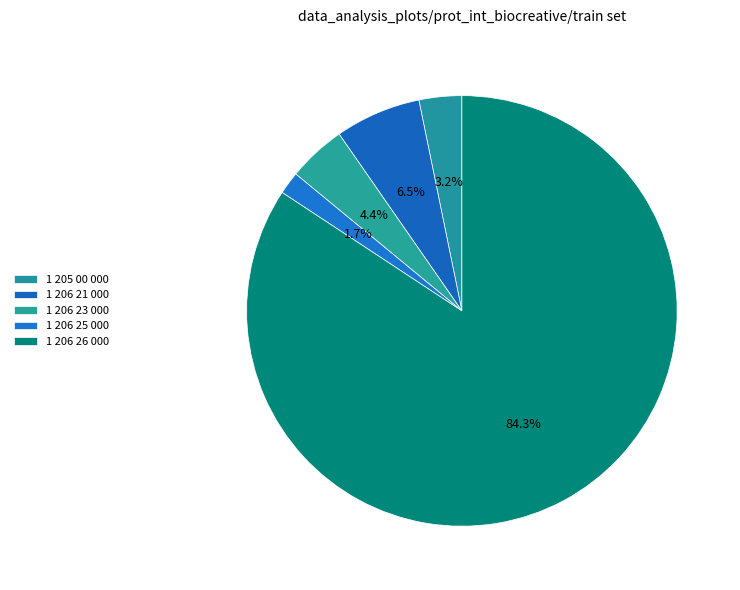

What percentage is NOT represented by 1 206 25 000?

98.3%